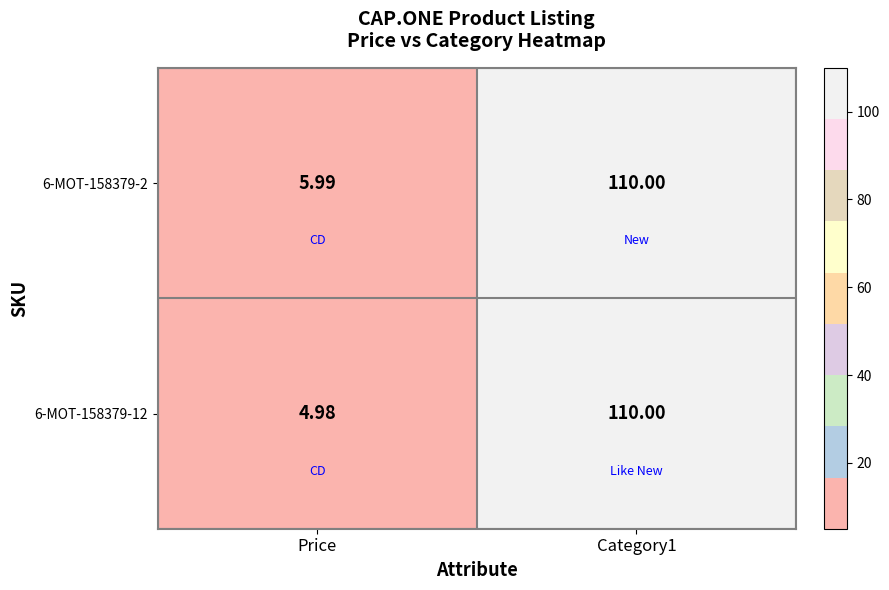

Is the value of 6-MOT-158379-12 at Price greater than the value of 6-MOT-158379-2 at Category1?

No